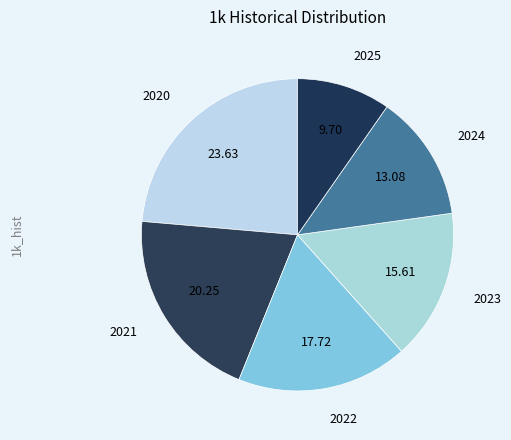

Count the number of slices in the pie.

6